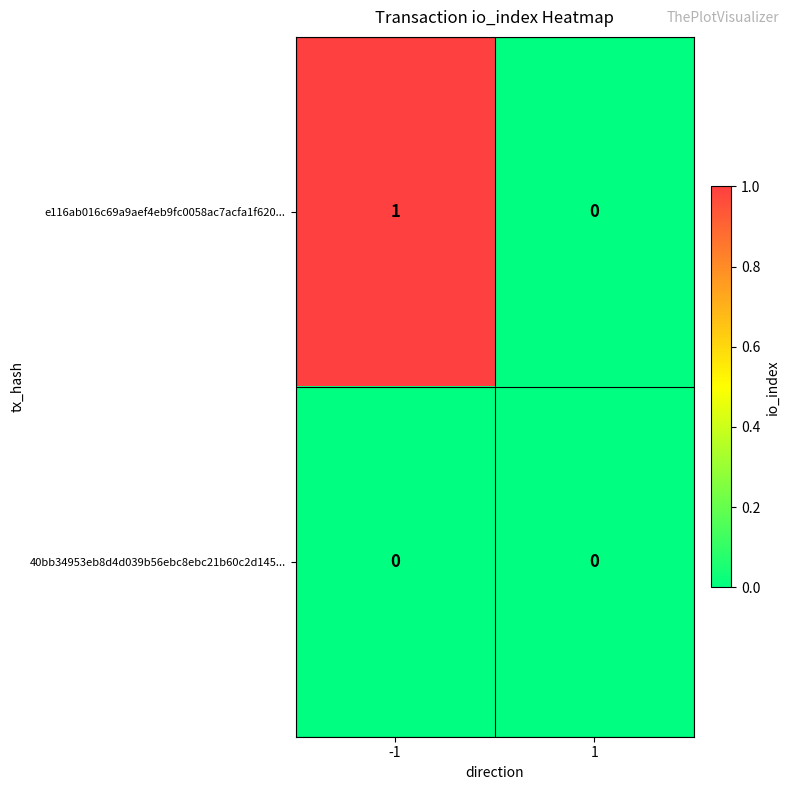

Which series changed the most between -1 and 1?

e116ab016c69a9aef4eb9fc0058ac7acfa1f620...